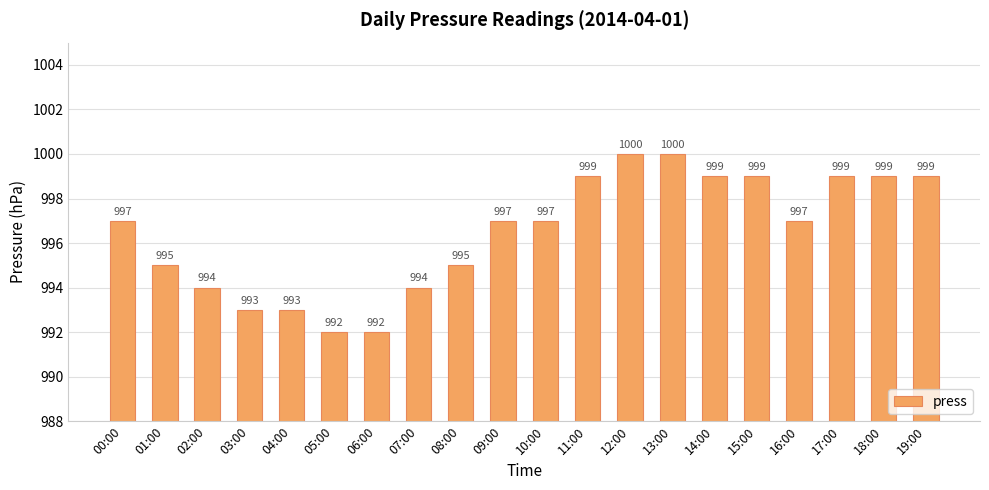

The value at 10:00 is 997. True or false?

True